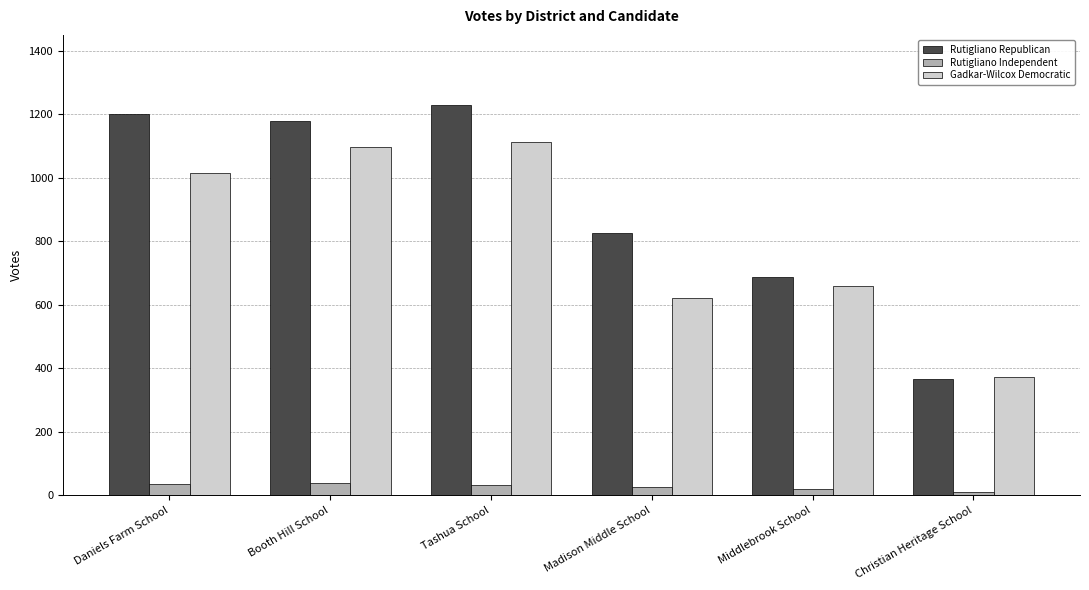

Which series has the widest spread of values?

Rutigliano Republican